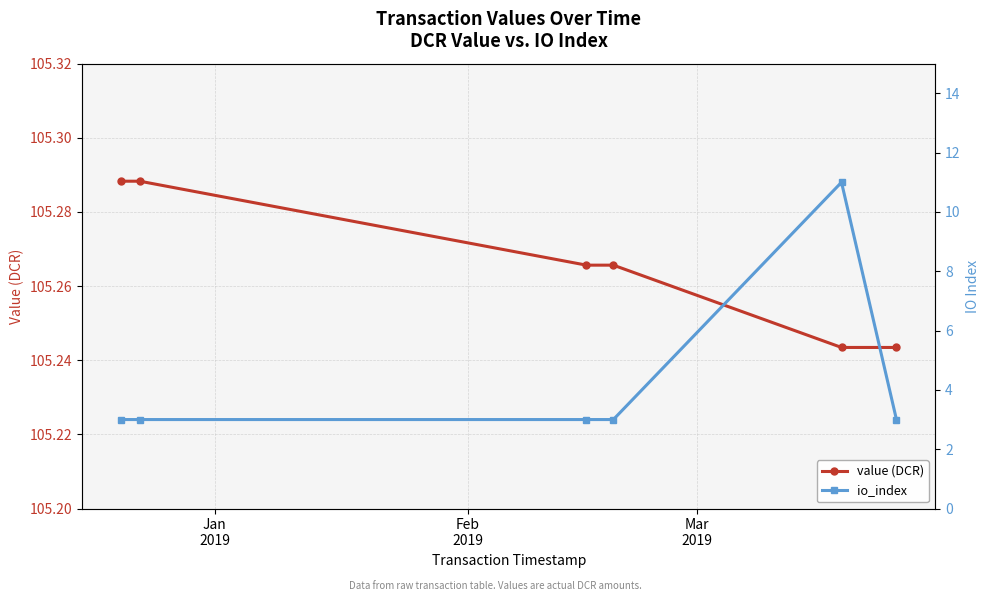

True or false: value (DCR) has more than 2 points higher than both neighbors.

False